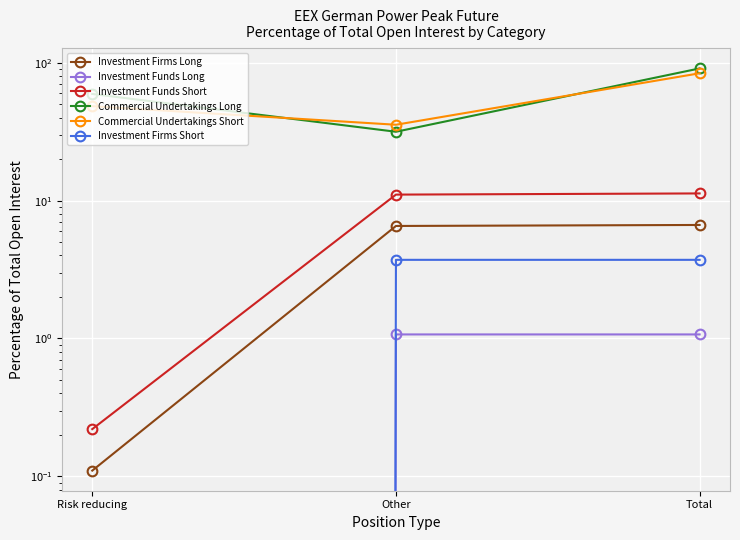

True or false: Investment Firms Long has a value of 10.3 at Other.

False